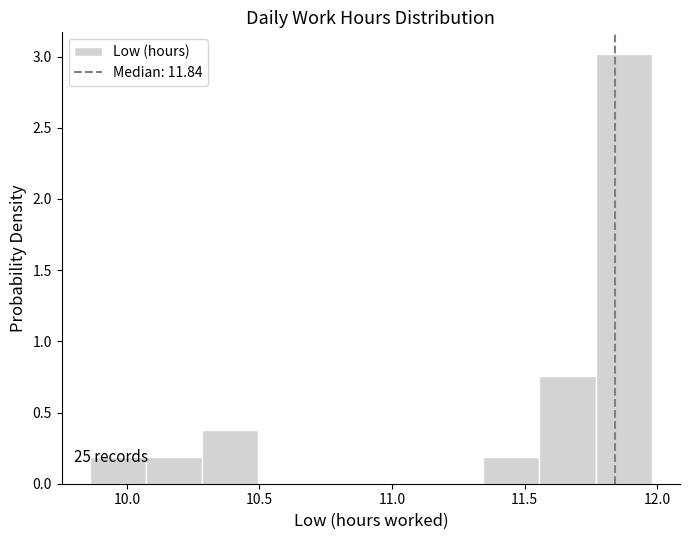

Over which range of the x-axis is the bar tallest?

11.75 to 12.00